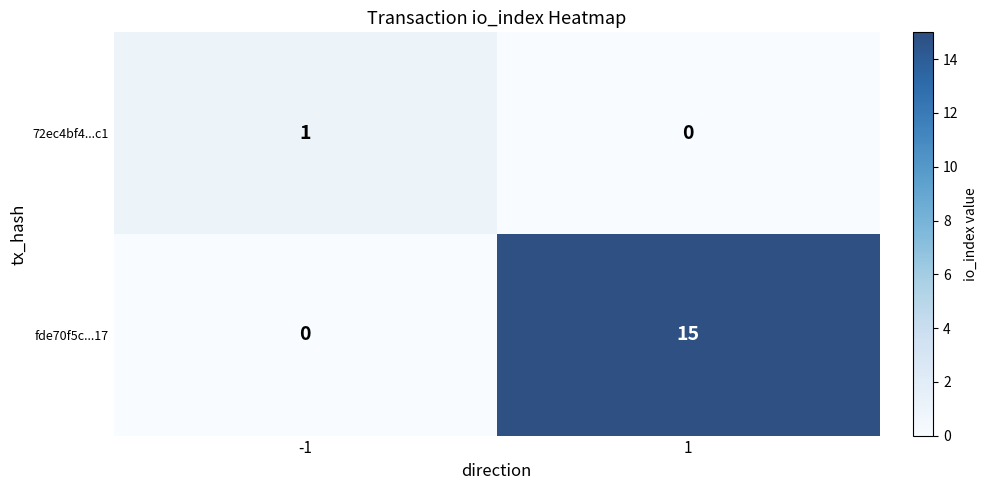

What is the average value of the fde70f5c...17 series?

8